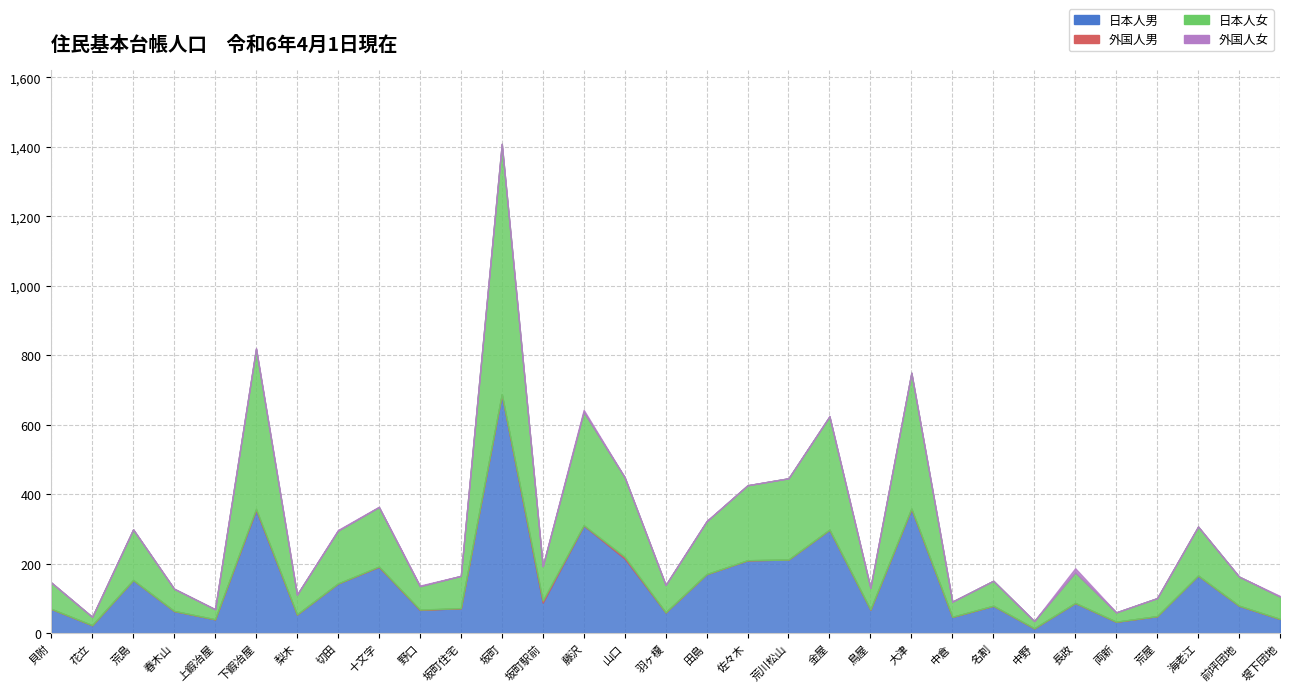

How many interior local peaks does the 外国人男 series have?

4